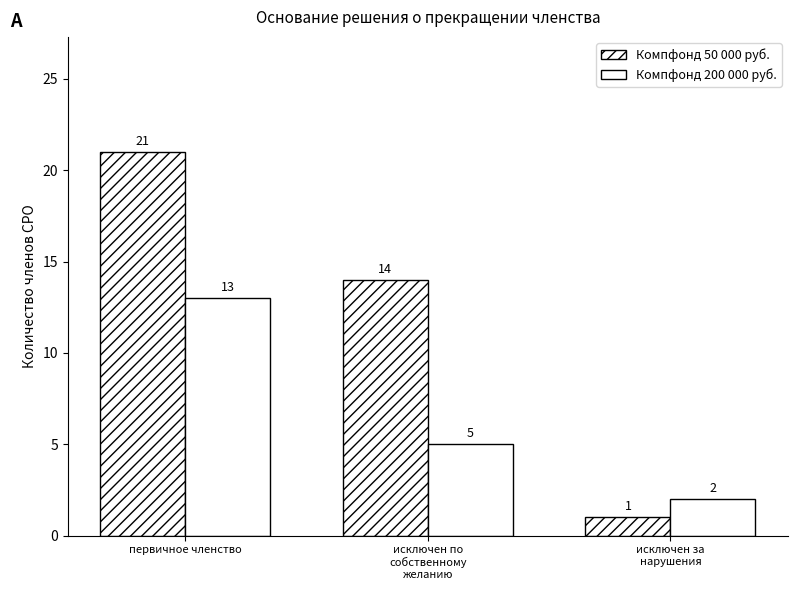

True or false: Компфонд 50 000 руб. has a value of 14 at исключен по
собственному
желанию.

True